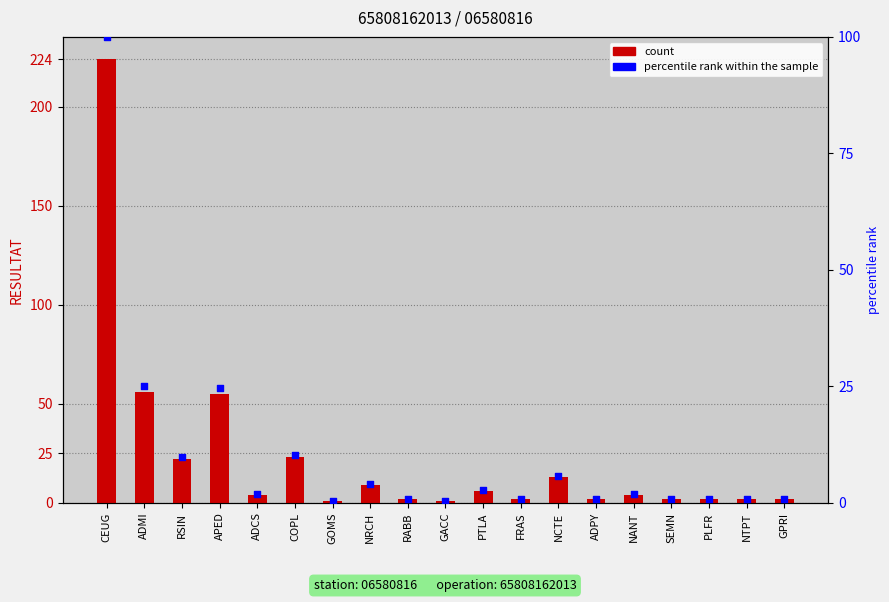

Which series has the largest Y range (max minus min)?

count